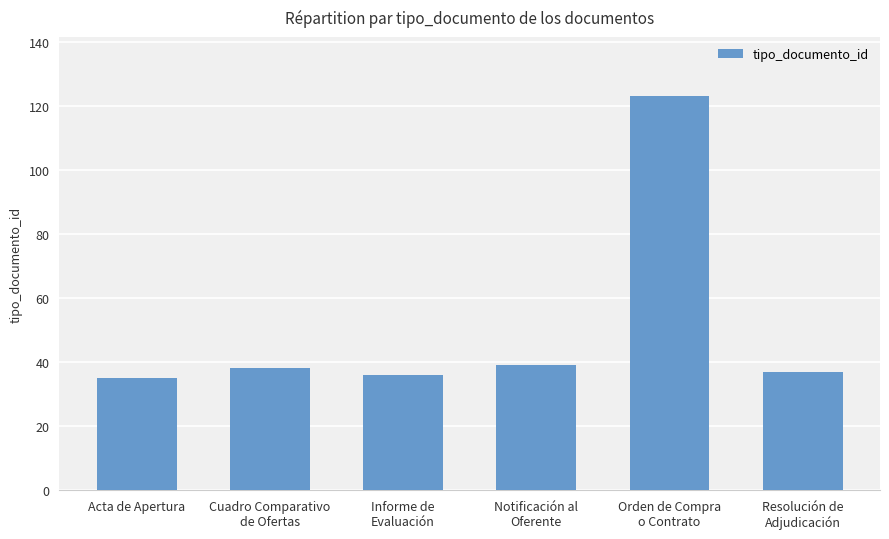

Approximately how many times larger is the value at Resolución de
Adjudicación compared to Orden de Compra
o Contrato?

0.3